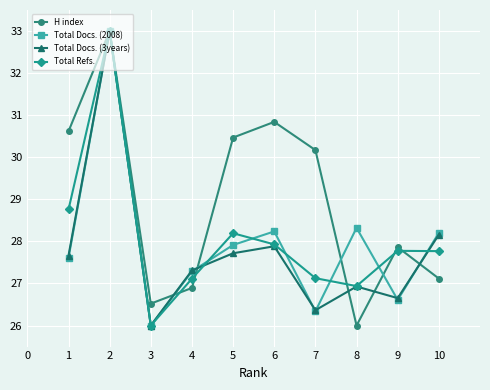

What is the smallest value displayed?

26.0